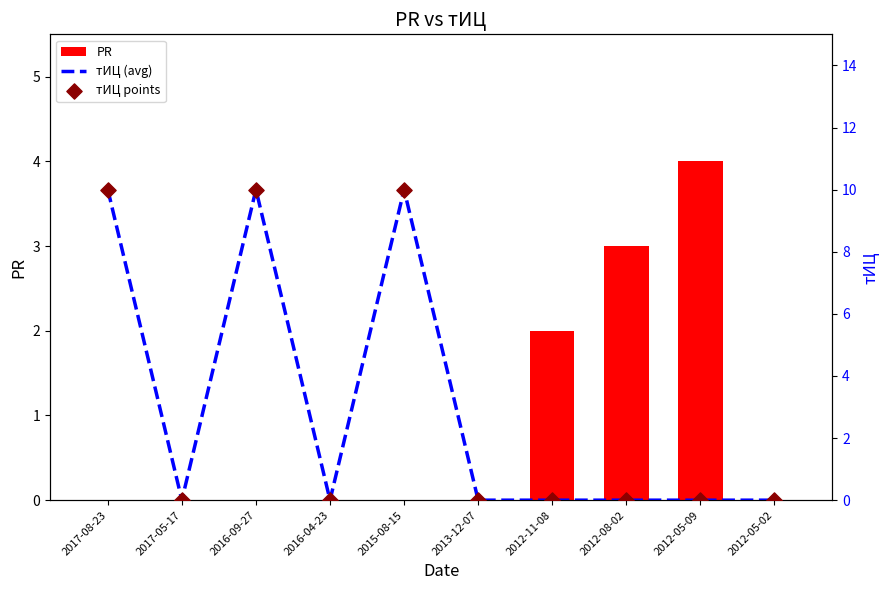

Which series reaches the maximum Y coordinate?

тИЦ (avg)